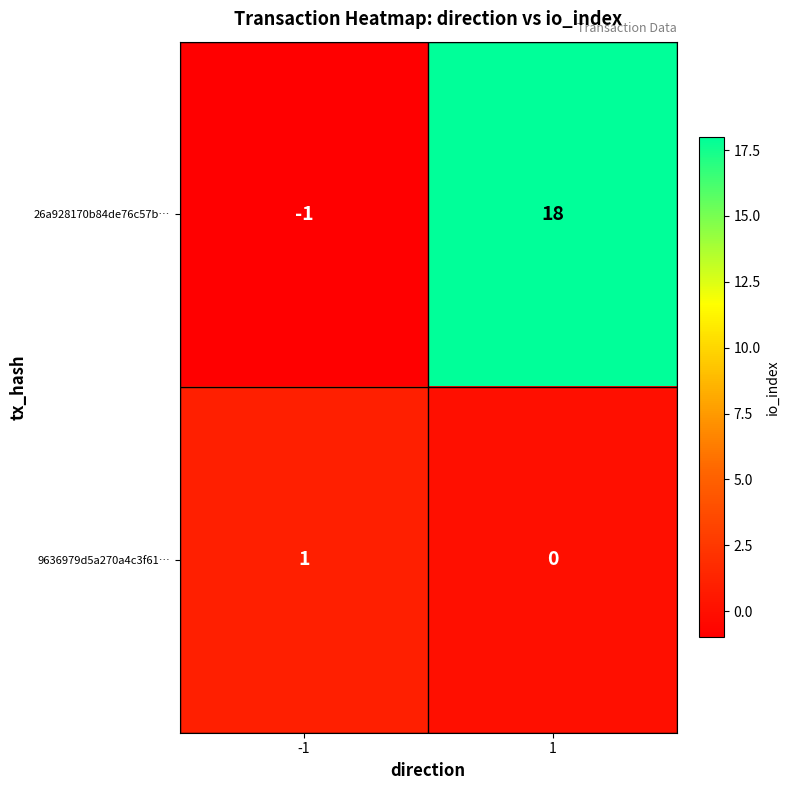

True or false: 26a928170b84de76c57b… has a value of 18 at 1.

True